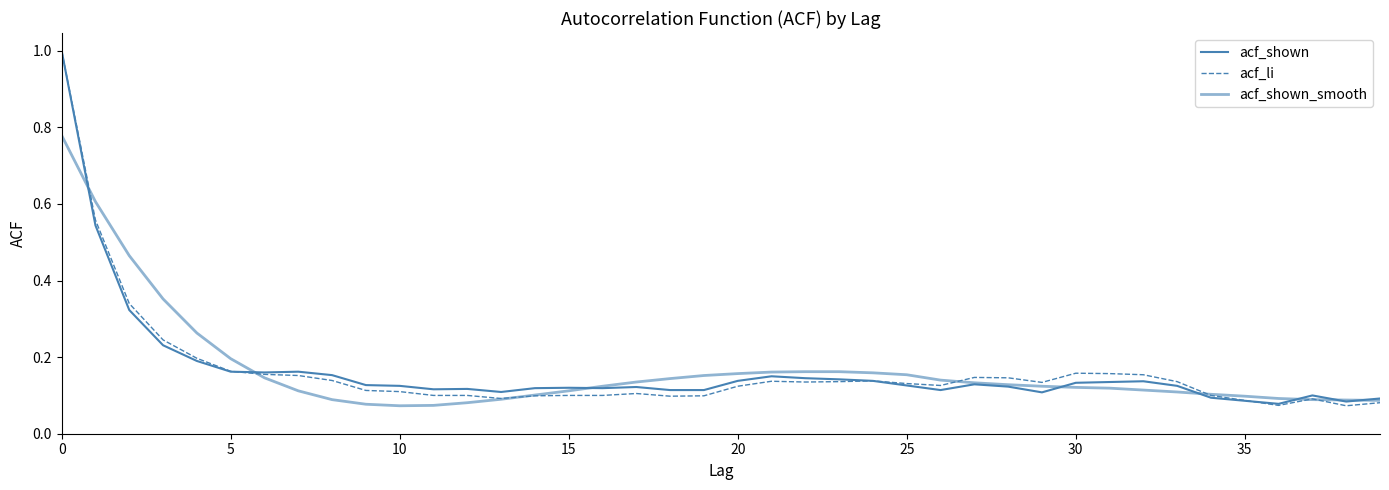

Which series has the largest range (max minus min)?

acf_li